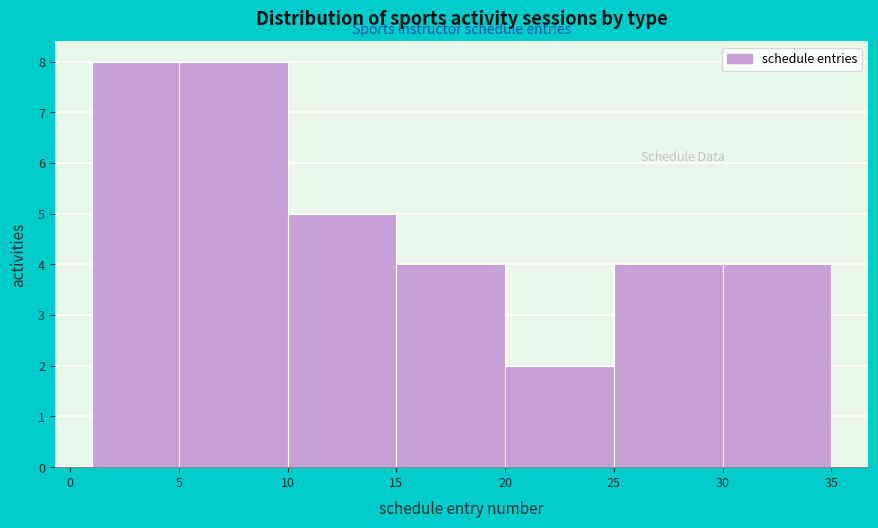

Reading left to right, transcribe this chart: for each bar, give the range it covers on the x-axis and its height. The values are not printed on the chart, so give them approximately, as read against the axis.

1 to 5: 8
5 to 10: 8
10 to 15: 5
15 to 20: 4
20 to 25: 2
25 to 30: 4
30 to 35: 4